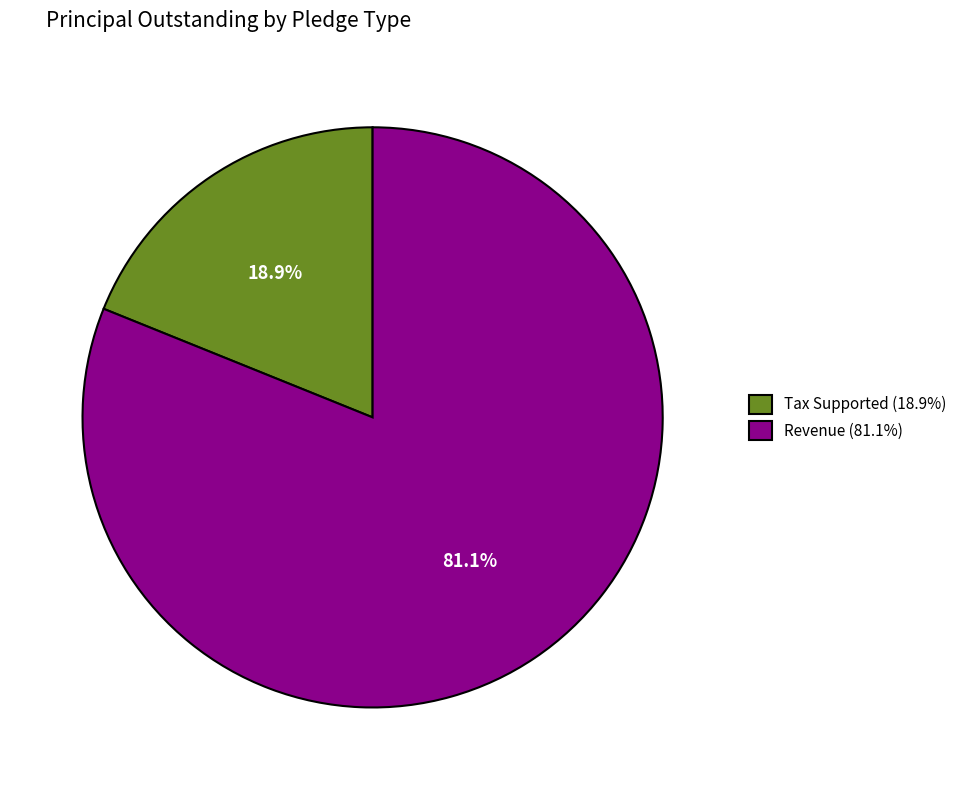

What percentage do Tax Supported and Revenue together represent?

100.0%